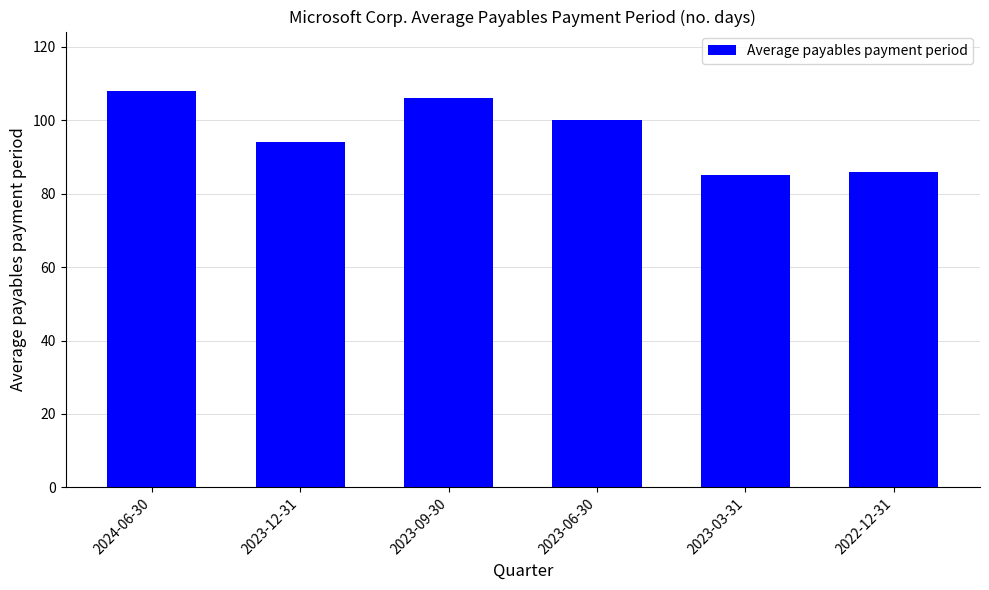

What is the change in value from 2023-12-31 to 2023-06-30?

+6